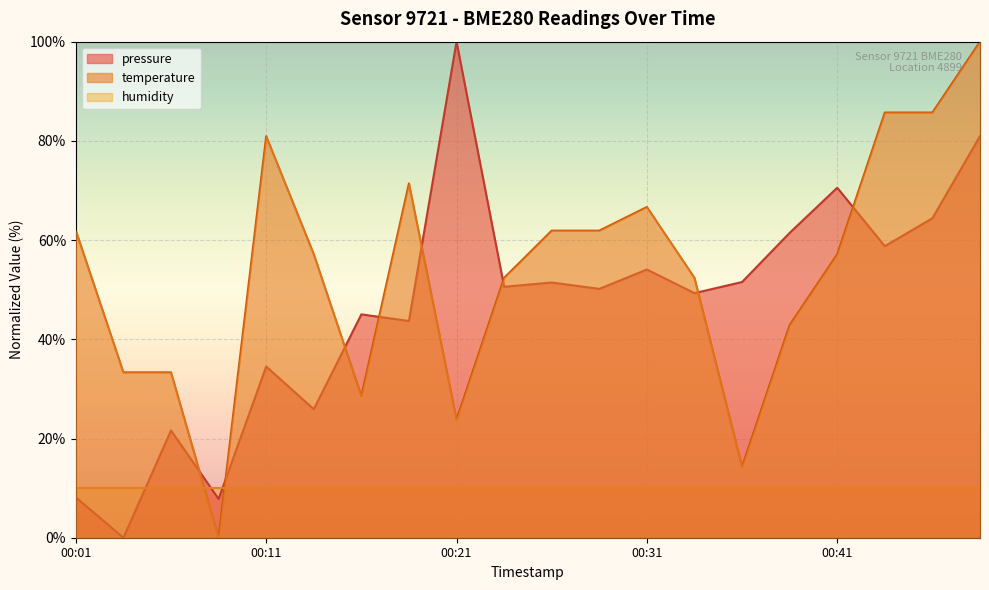

True or false: temperature and pressure cross at least once.

True